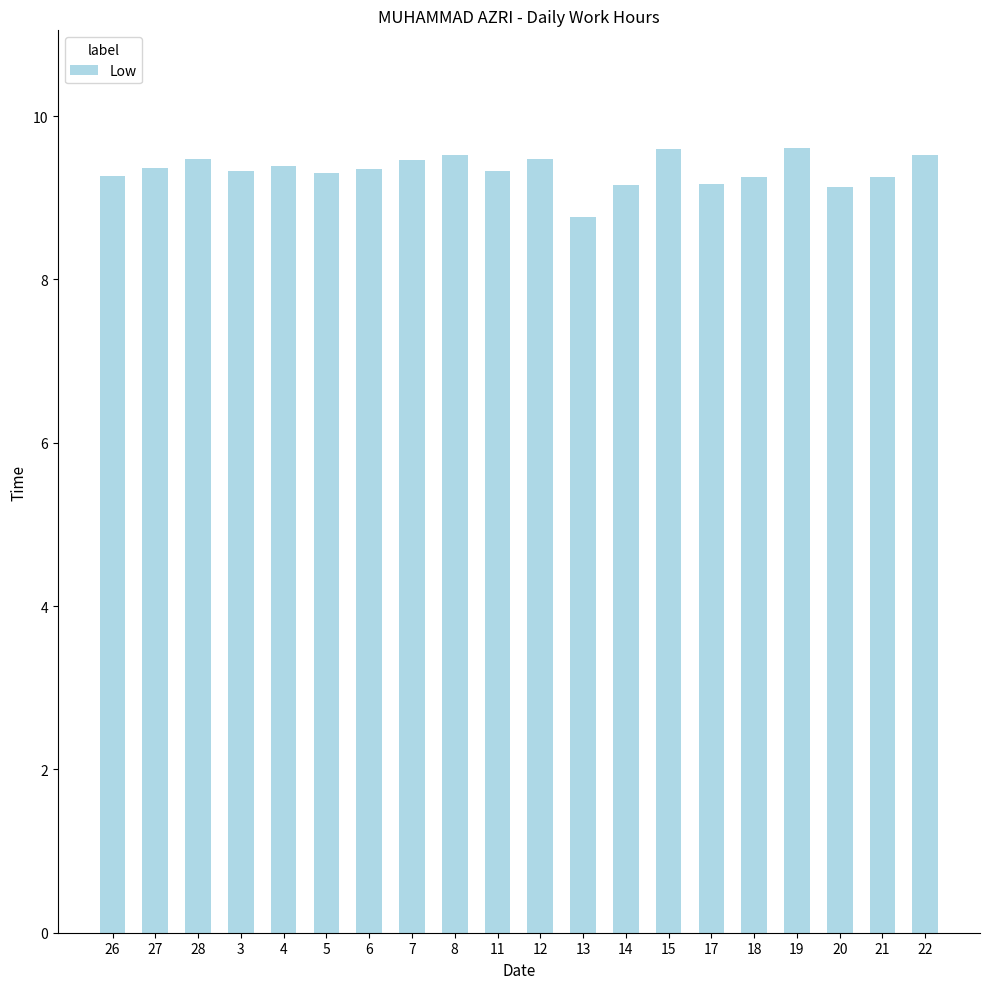

Which has a higher value, 4 or 17?

4